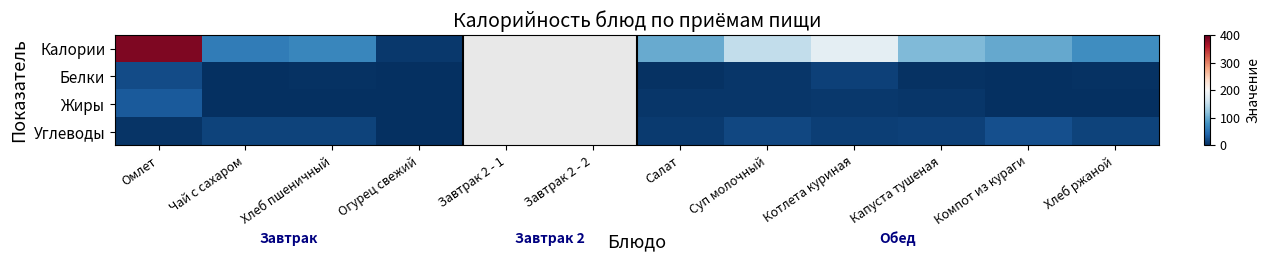

At which label does Белки reach its minimum?

Компот из кураги